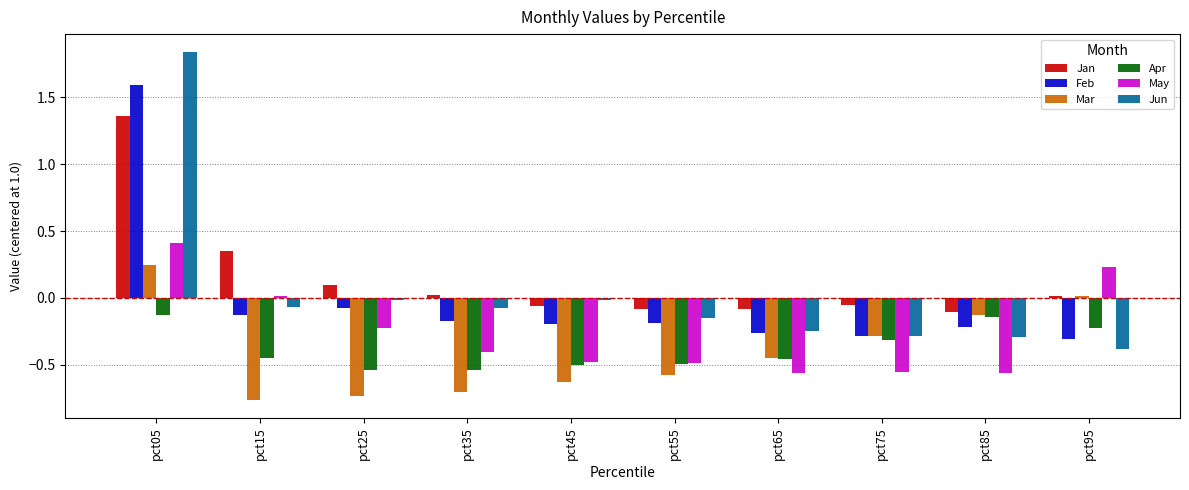

How many negative values does the May series have?

7